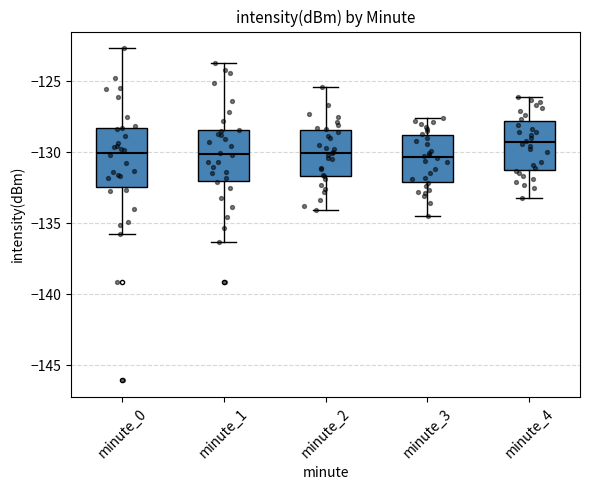

Where does the upper whisker of the box for minute_3 end on the y-axis? The values are not printed on the chart, so give them approximately, as read against the axis.

-127.5